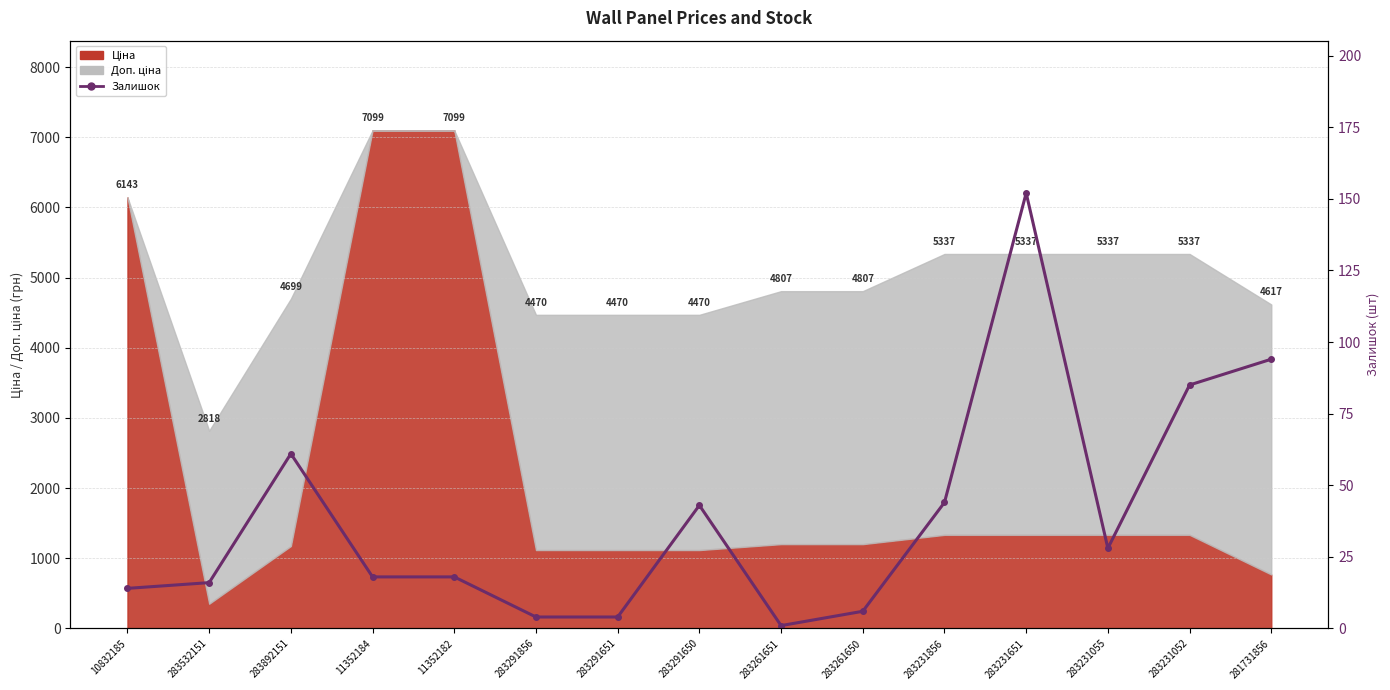

What is the value of the 14th point from the left?

85